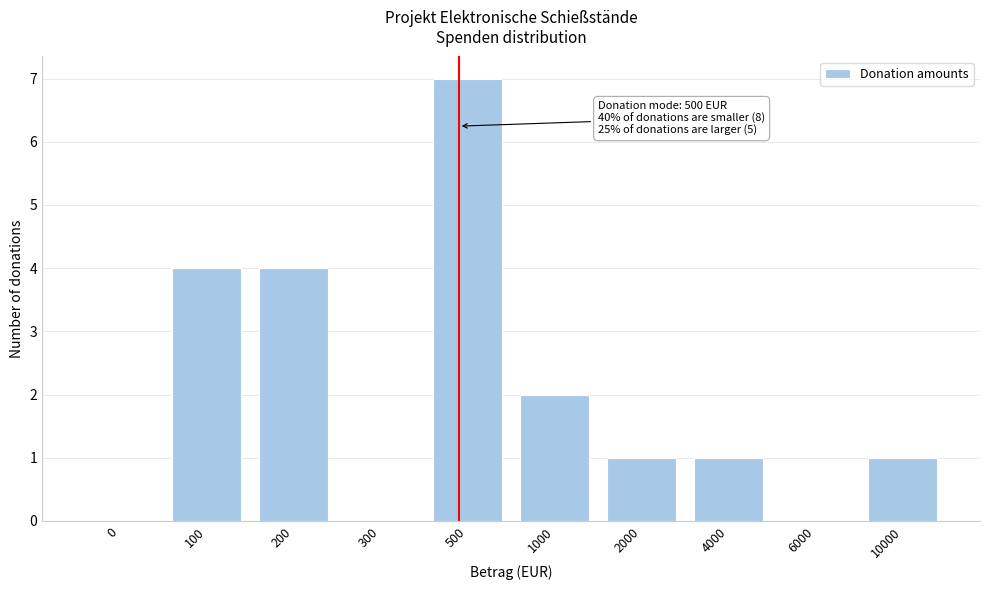

Reading left to right, list all the values displayed in this chart.

0=0	100=4	200=4	300=0	500=7	1000=2	2000=1	4000=1	6000=0	10000=1